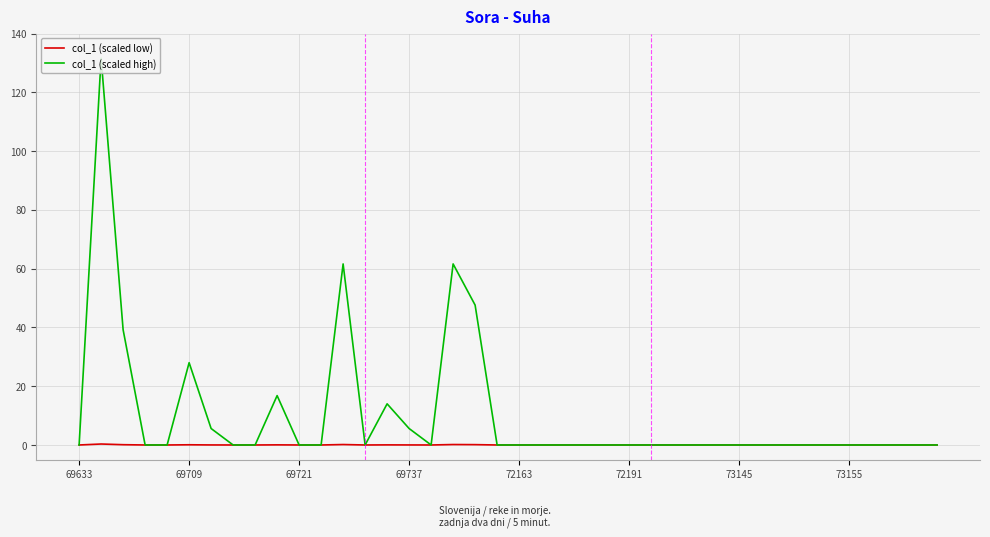

Where is col_1 (scaled high) nearest to the value 65?

12